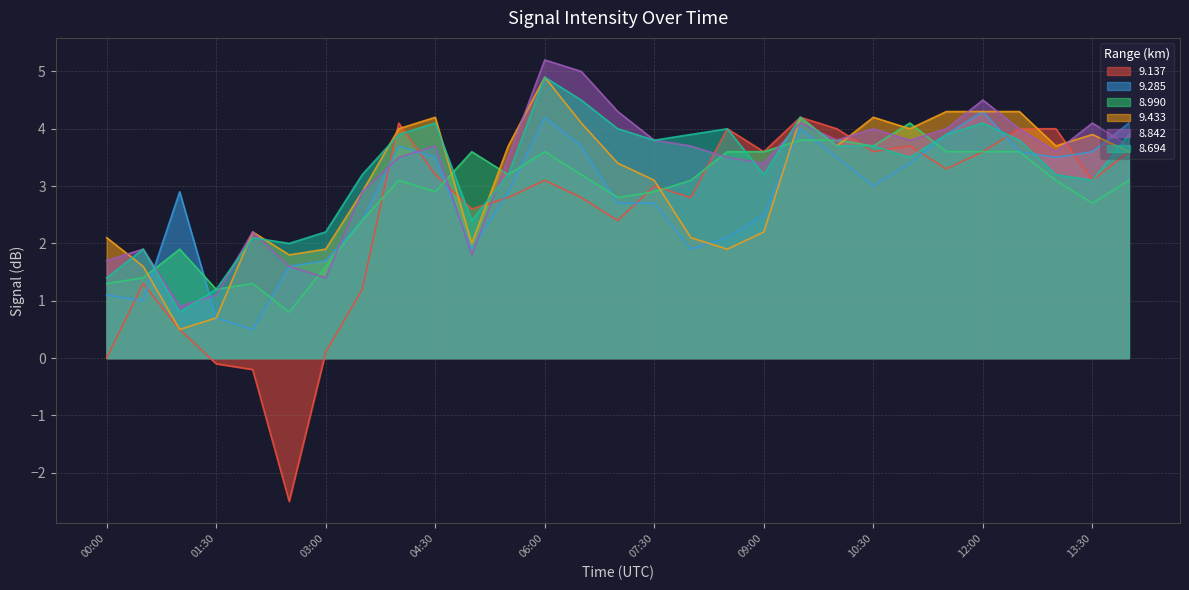

What is the difference between the 8.990 values at 08:30 and 02:00?

2.3